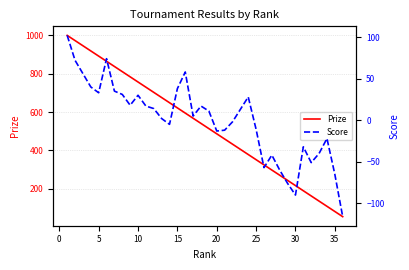

True or false: Prize and Score intersect in this chart.

False